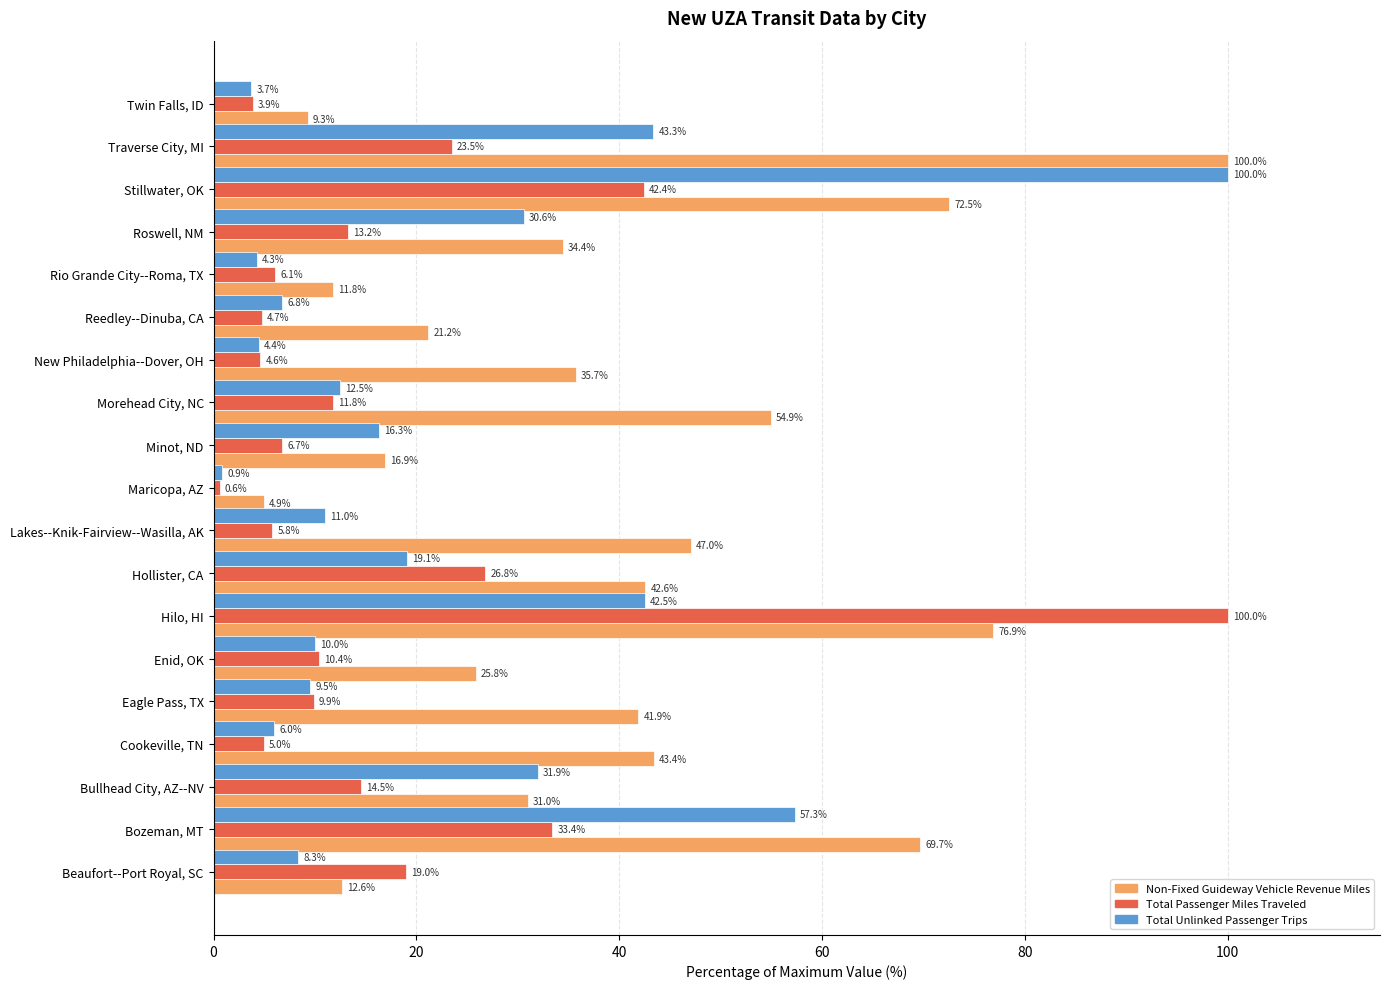

Rank the series by their average value, from lowest to highest.

Total Passenger Miles Traveled, Total Unlinked Passenger Trips, Non-Fixed Guideway Vehicle Revenue Miles